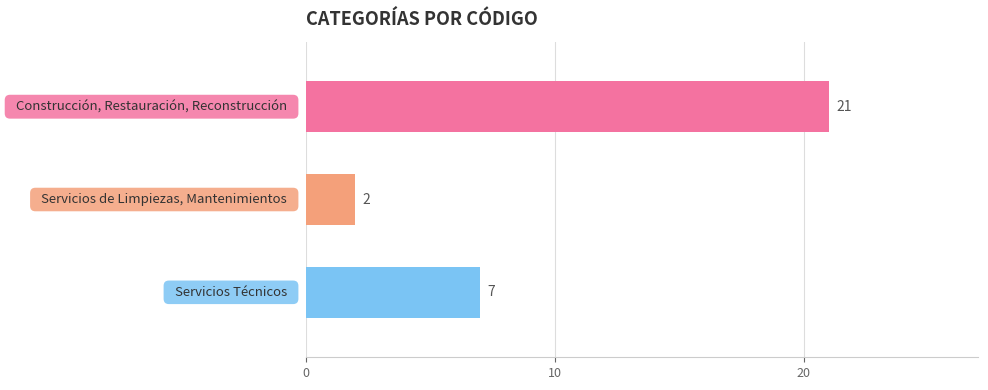

How many values are between 2 and 21?

3